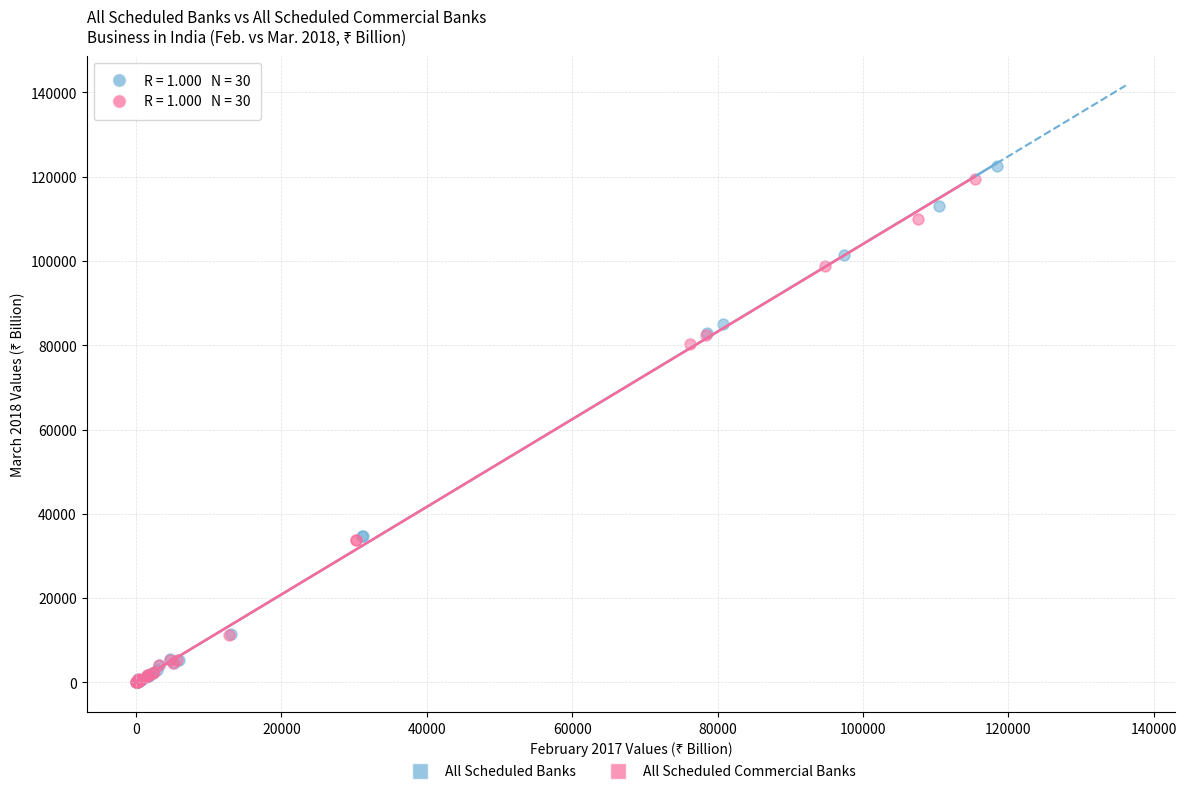

Which series has the largest Y range (max minus min)?

All Scheduled Banks